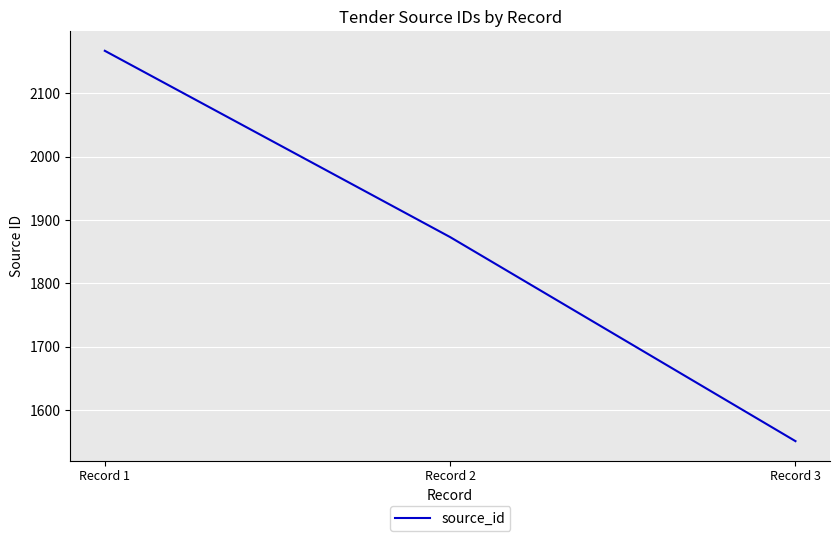

At which label is the value closest to 1859?

Record 2